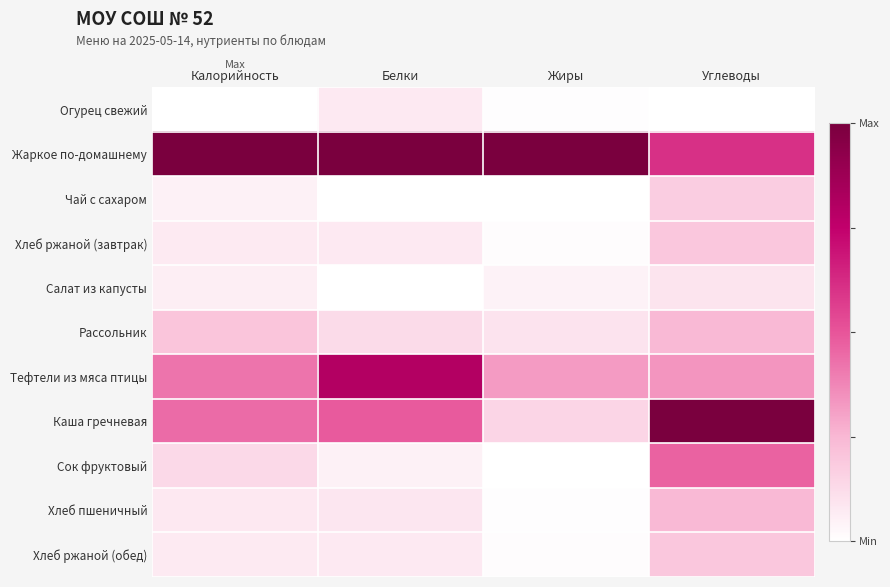

Which label corresponds to the smallest value in the chart?

Калорийность